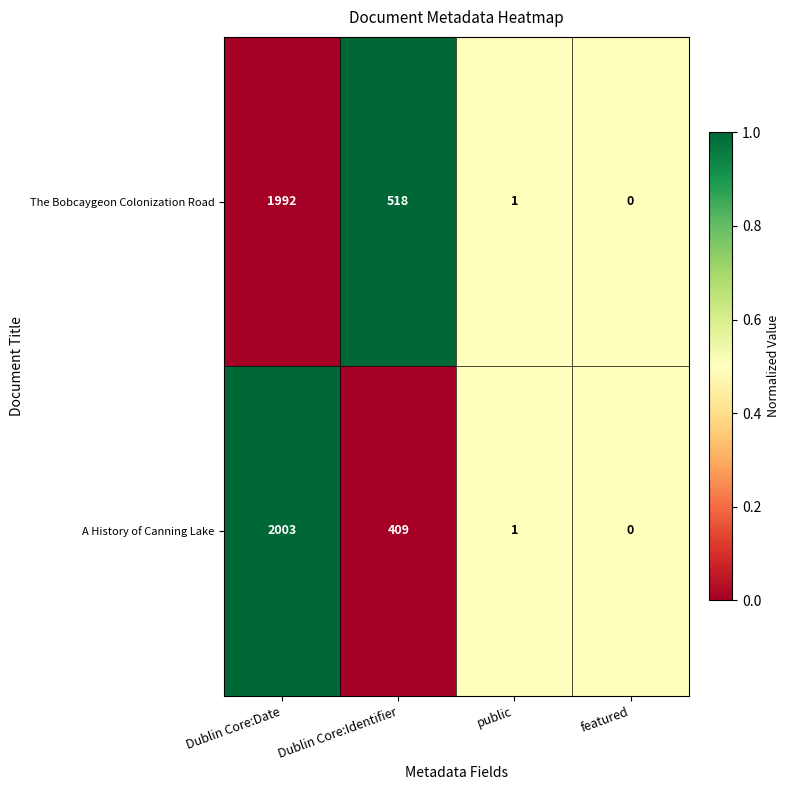

Reading right to left, extract all data points from this chart.

The Bobcaygeon Colonization Road: featured=0	public=1	Dublin Core:Identifier=518	Dublin Core:Date=1992
A History of Canning Lake: featured=0	public=1	Dublin Core:Identifier=409	Dublin Core:Date=2003